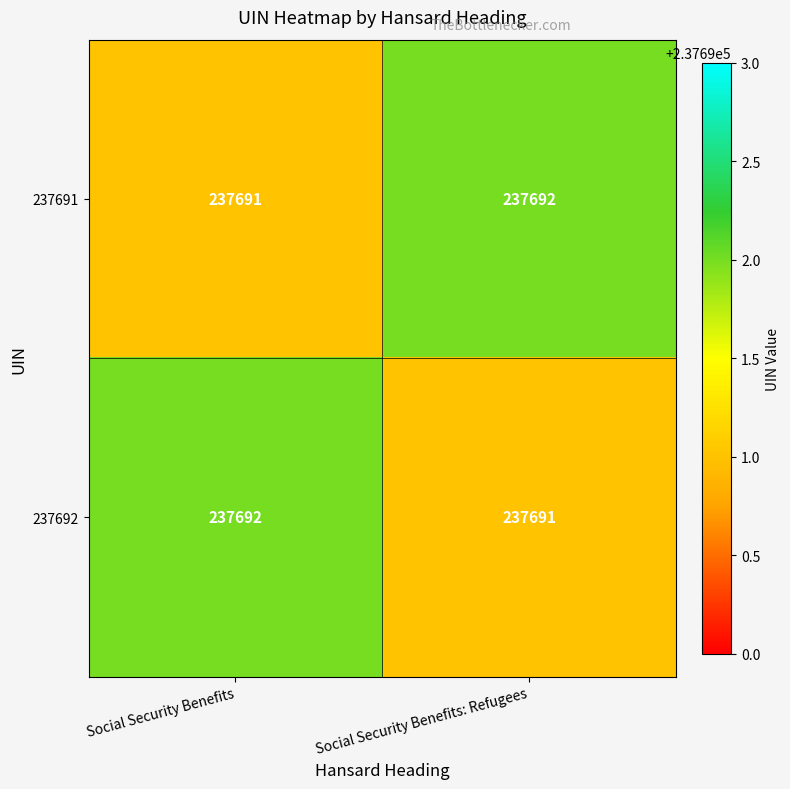

Reading left to right, extract all data points from this chart.

237691: 237691	237692
237692: 237692	237691